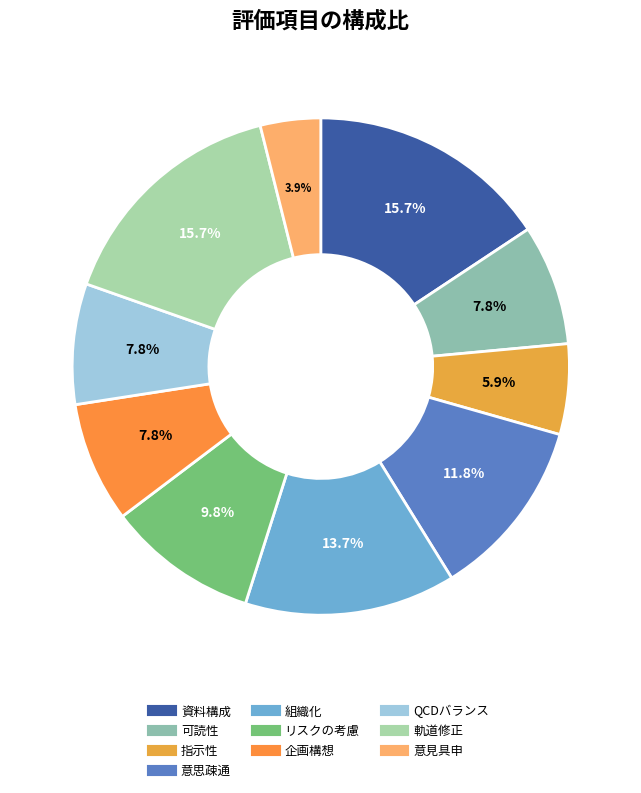

To the nearest percent, what is the difference between the largest and smallest slice percentages?

12%